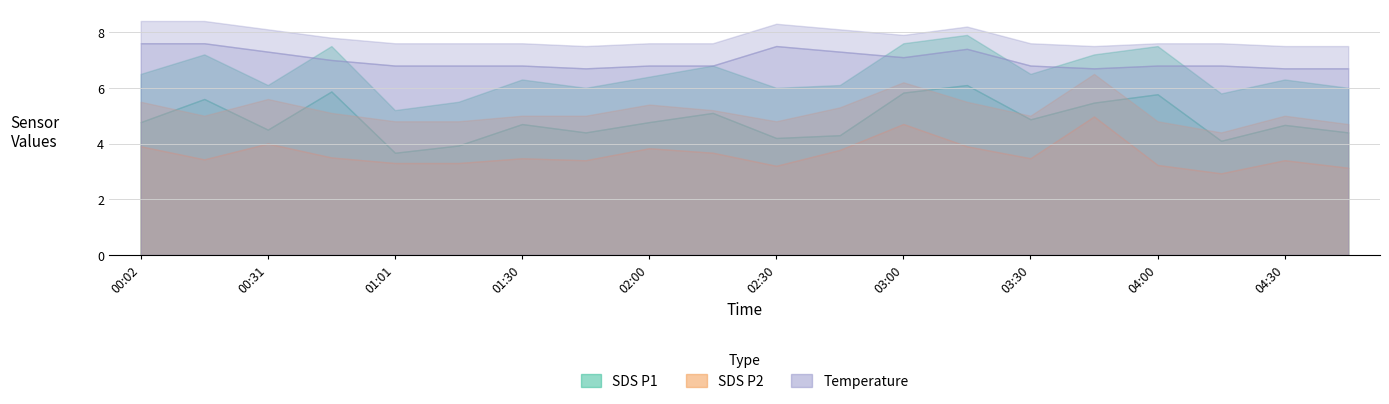

What is the difference between the highest and lowest values at 03:15?

4.0